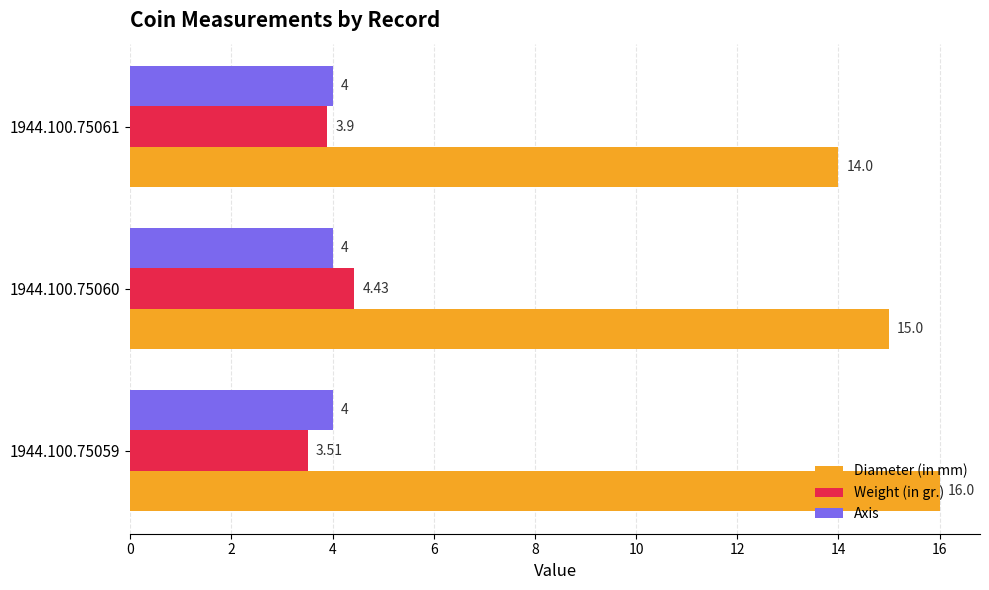

How many Weight (in gr.) values are between 3 and 4?

2